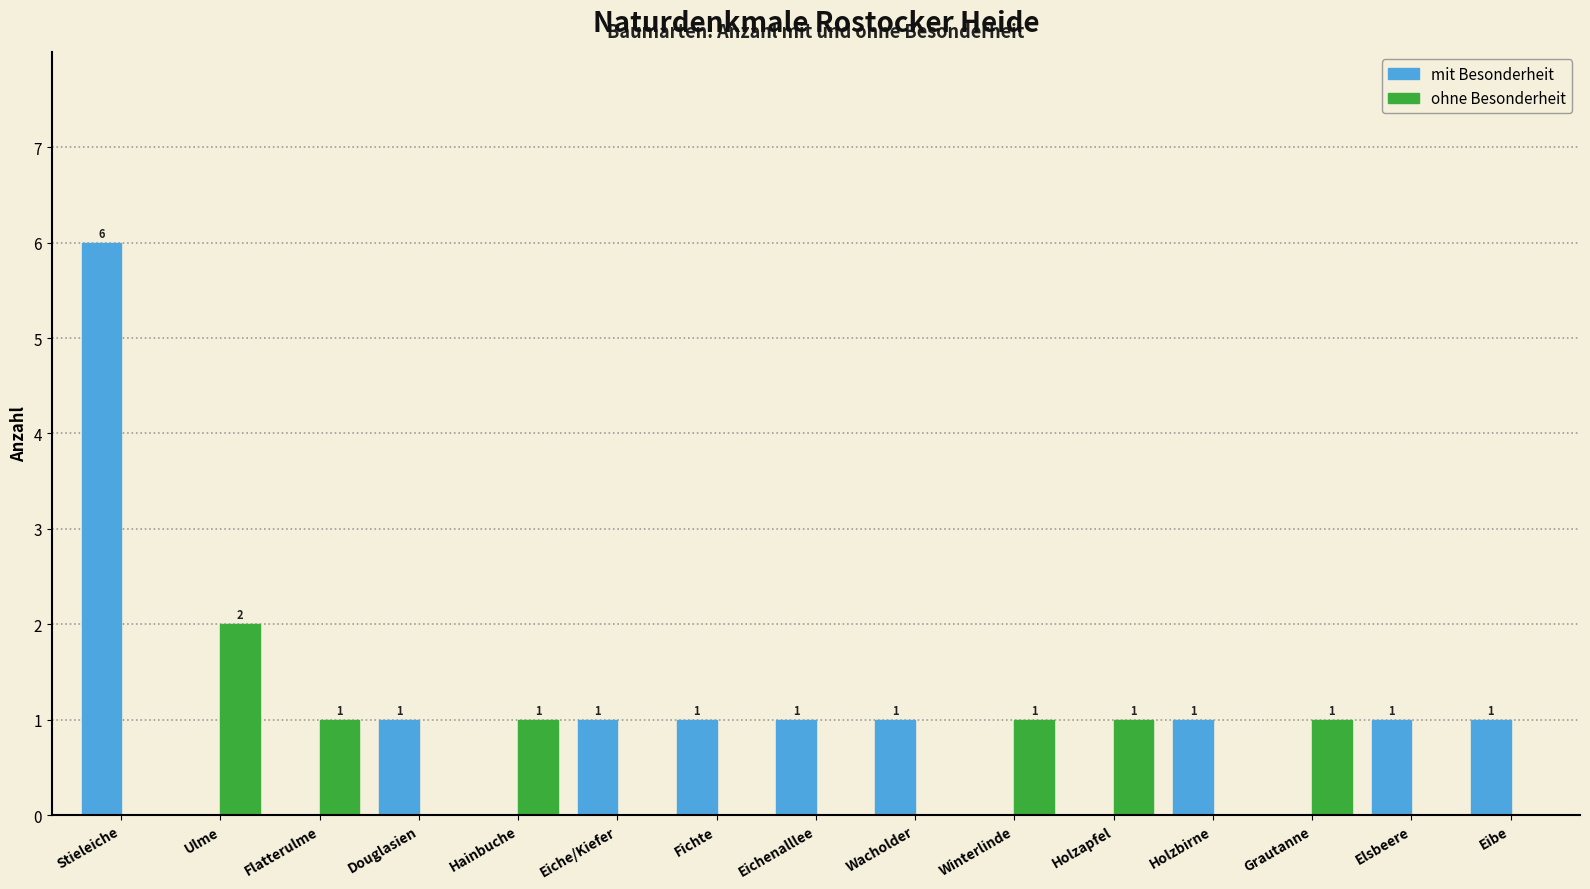

At which label is mit Besonderheit closest to 3?

Douglasien